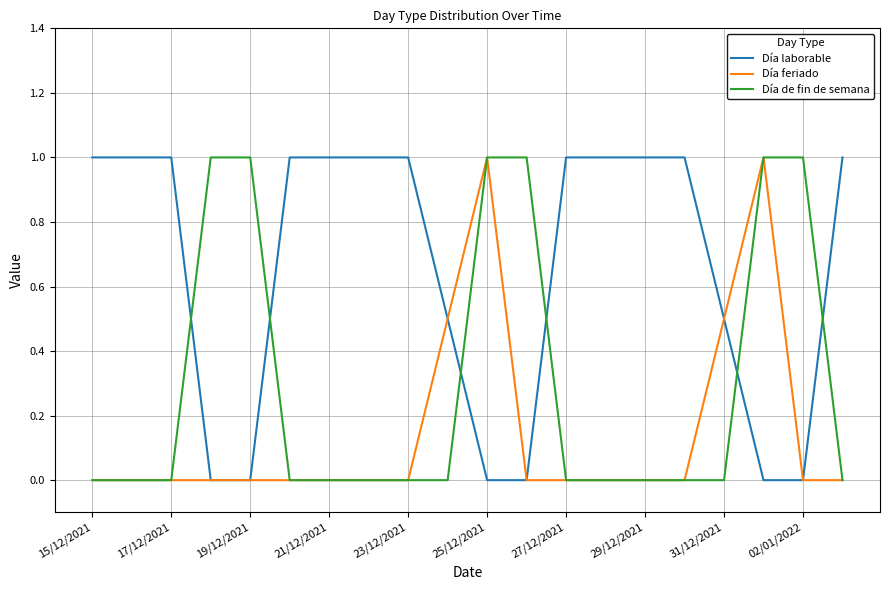

True or false: Día laborable and Día de fin de semana intersect in this chart.

True